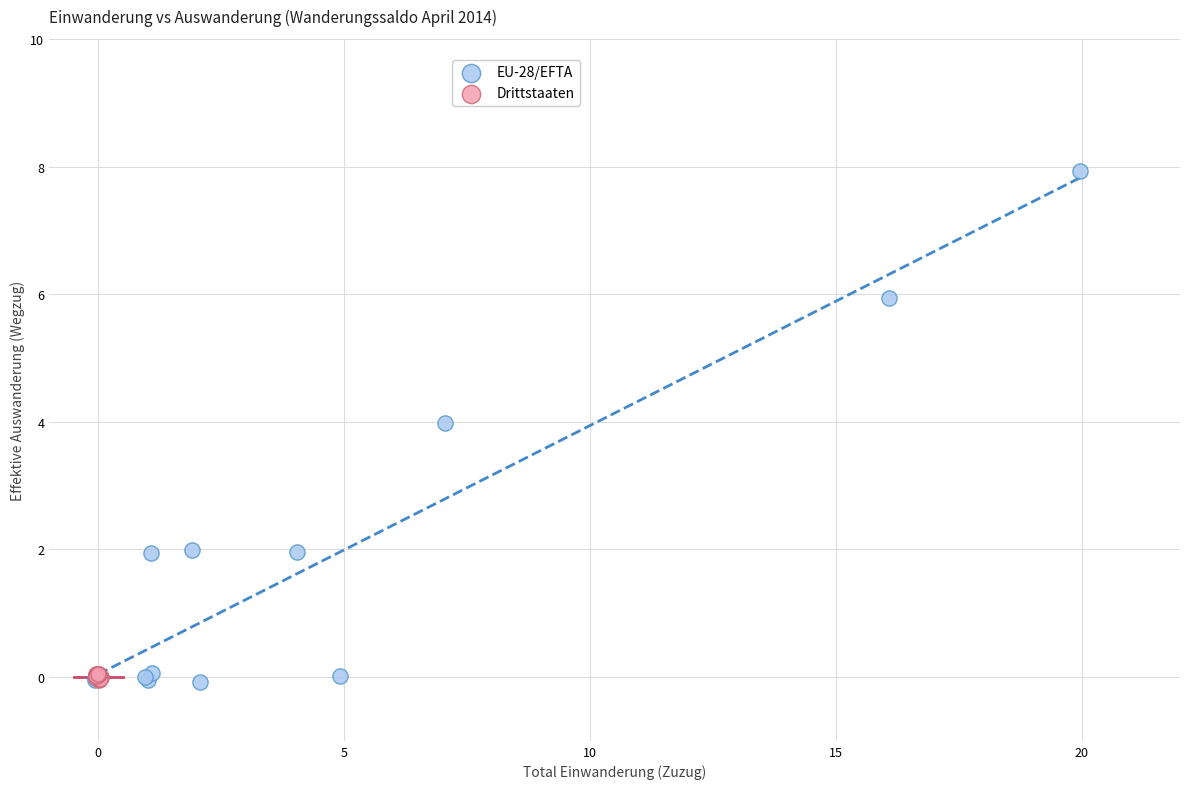

Which series reaches the maximum Y coordinate?

EU-28/EFTA